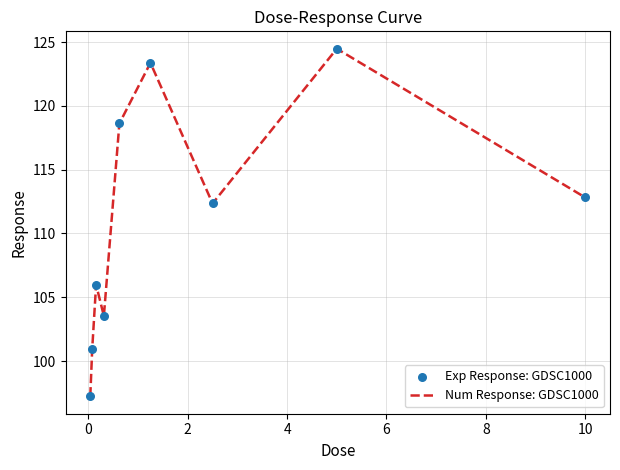

What is the minimum value shown in the chart?

97.2